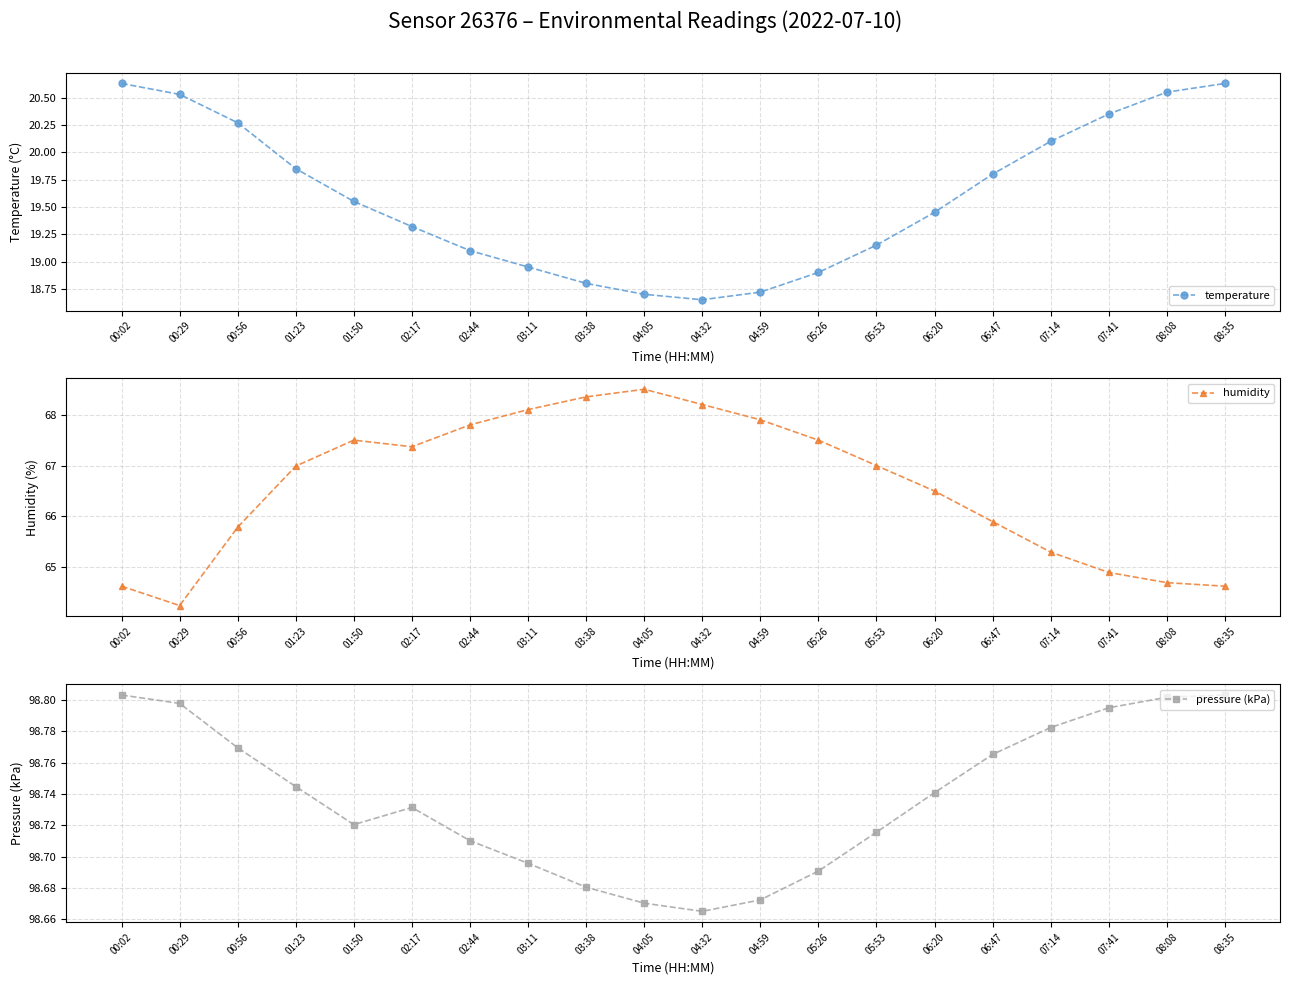

Is it true that pressure (kPa) equals 98.8 at 08:35?

True